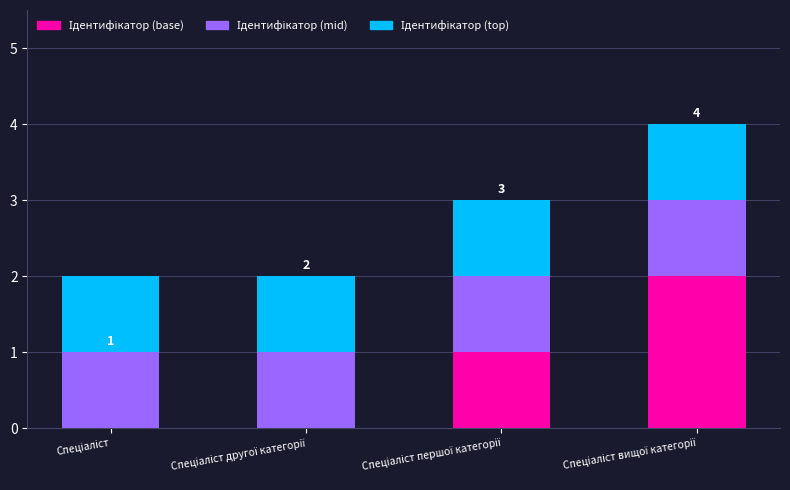

What is the average value of the Ідентифікатор (base) series?

1